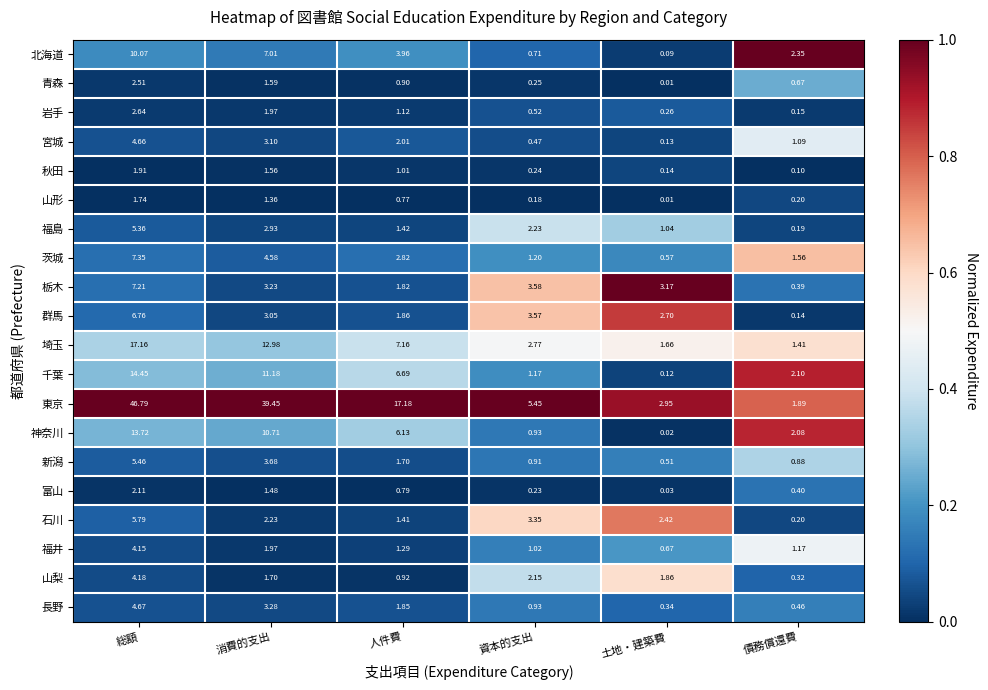

List the series in order of their peak value, highest first.

東京, 埼玉, 千葉, 神奈川, 北海道, 茨城, 栃木, 群馬, 石川, 新潟, 福島, 長野, 宮城, 山梨, 福井, 岩手, 青森, 富山, 秋田, 山形